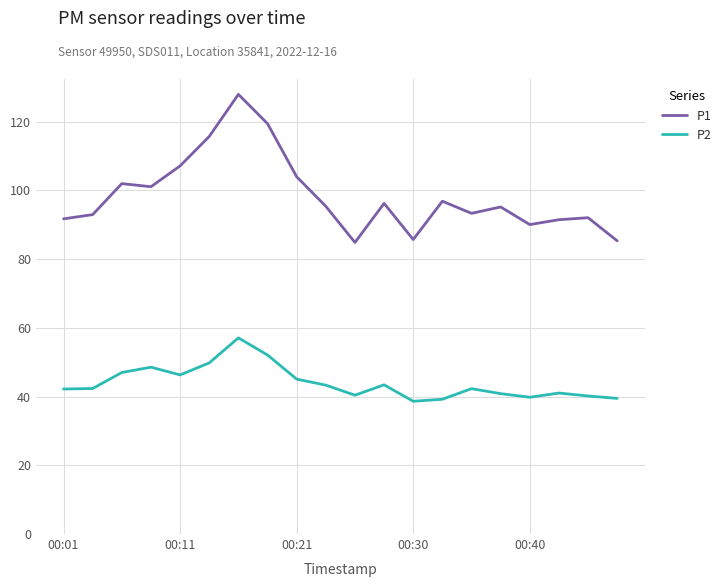

What is the smallest value displayed?

38.6